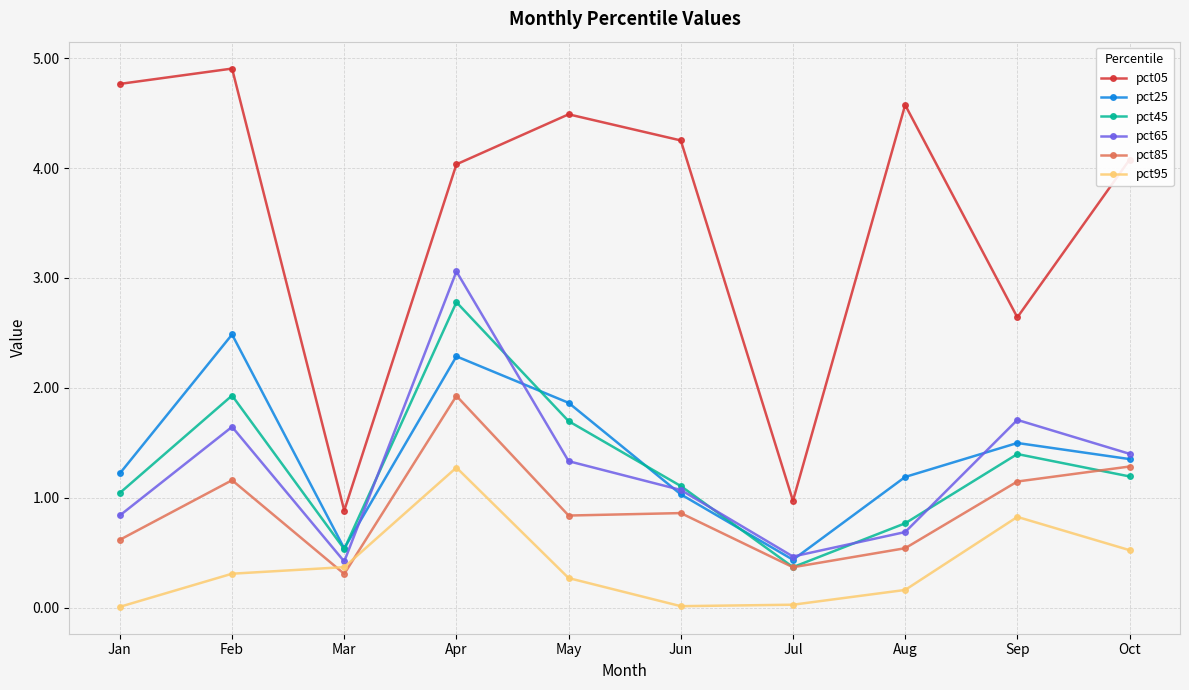

True or false: pct45 and pct95 intersect in this chart.

False